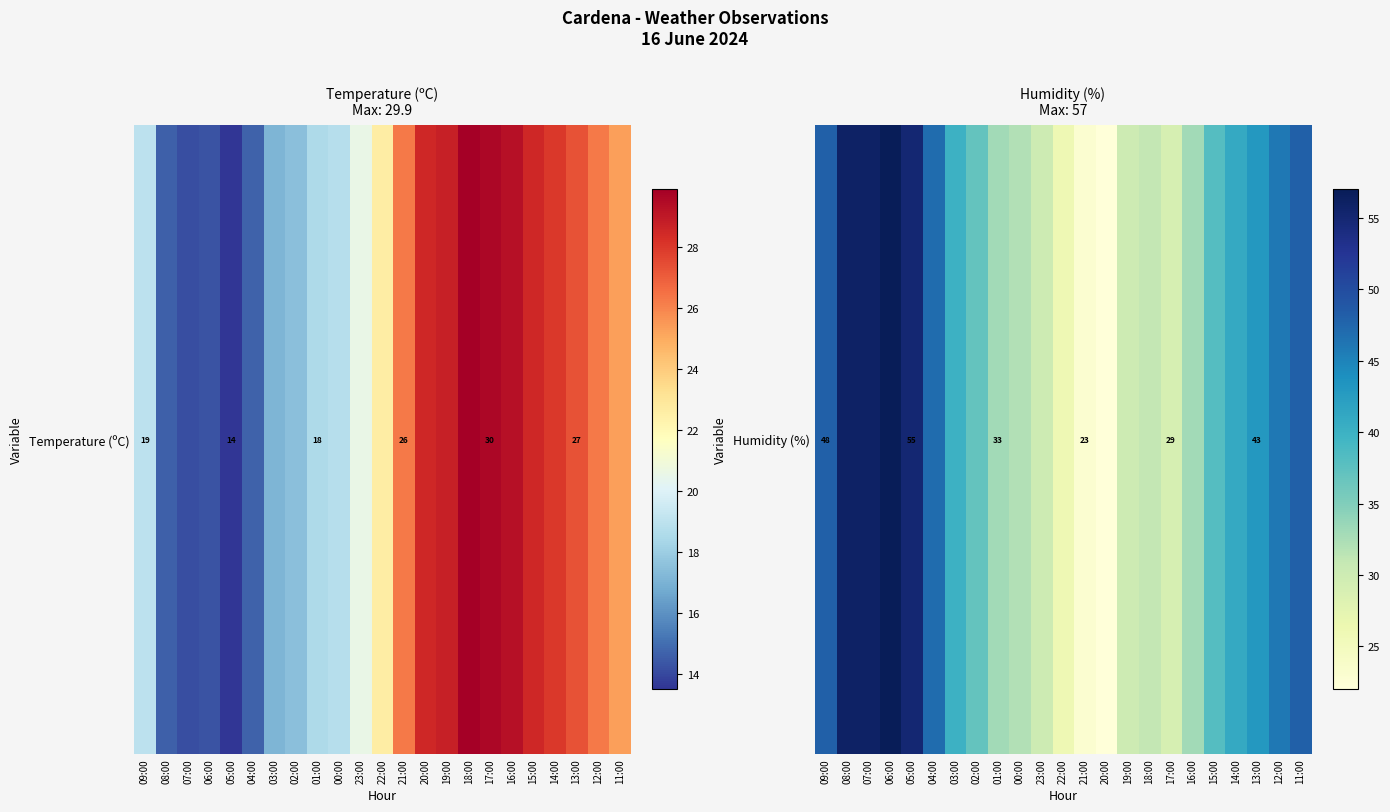

Count the number of categories in the chart.

23